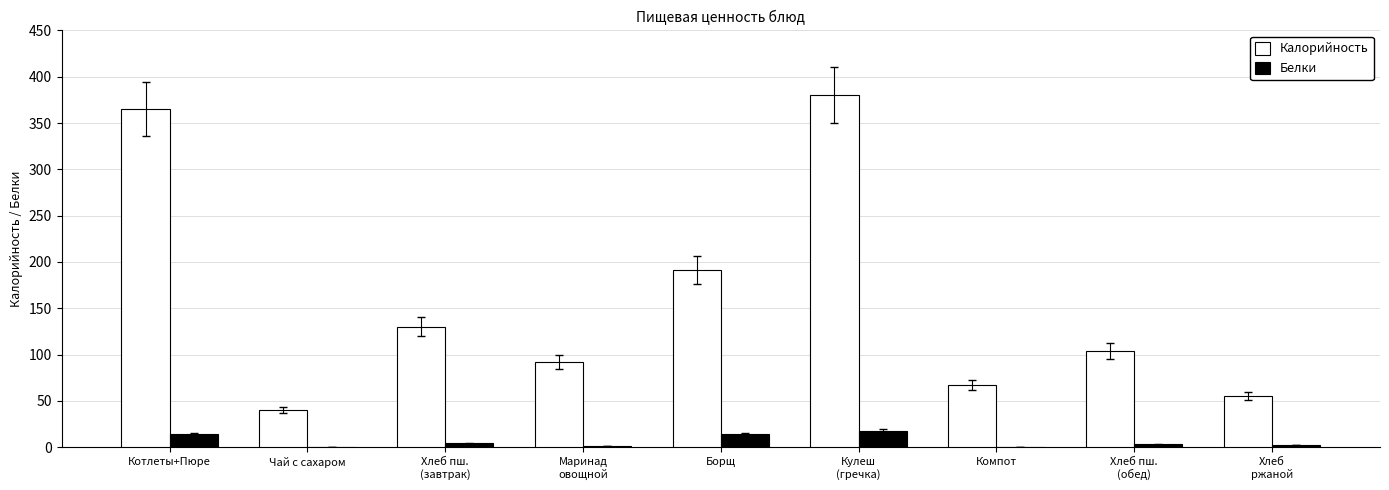

Which series has the largest total across all categories?

Калорийность